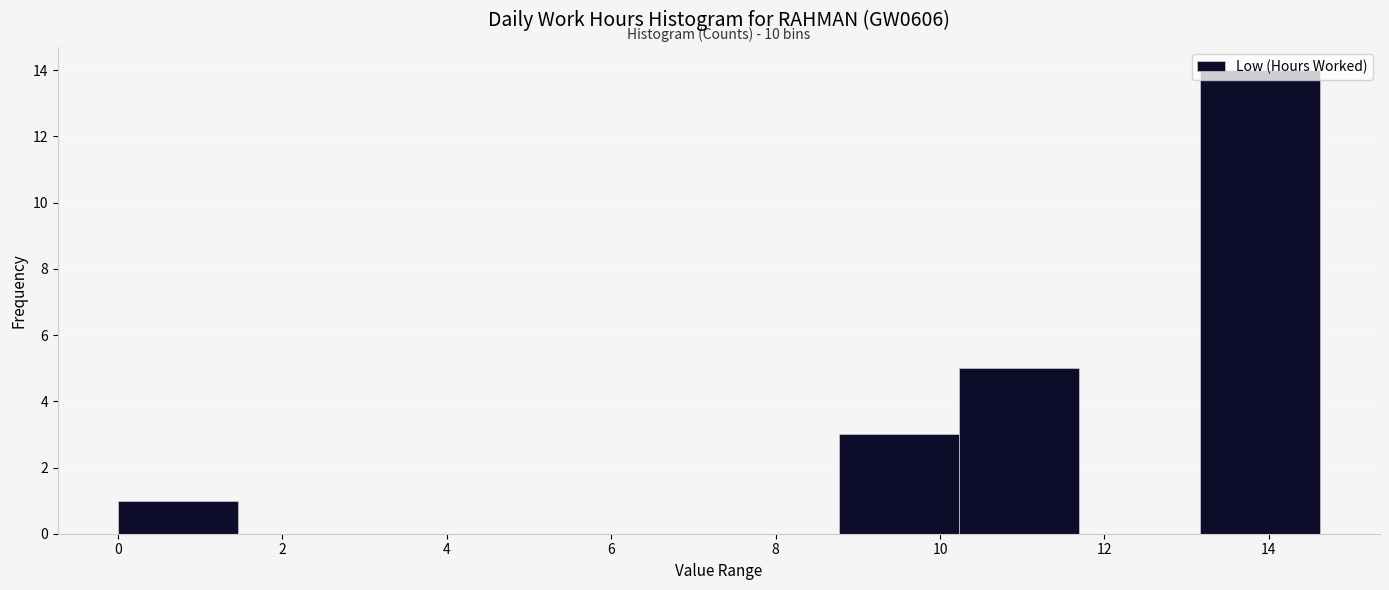

Which range on the x-axis has the tallest bar?

13.2 to 14.6